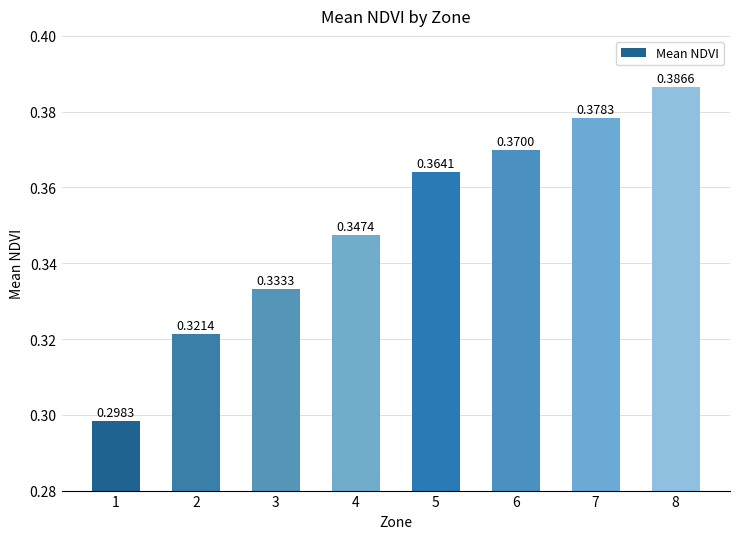

Rank the categories by value from highest to lowest.

8, 7, 6, 5, 4, 3, 2, 1